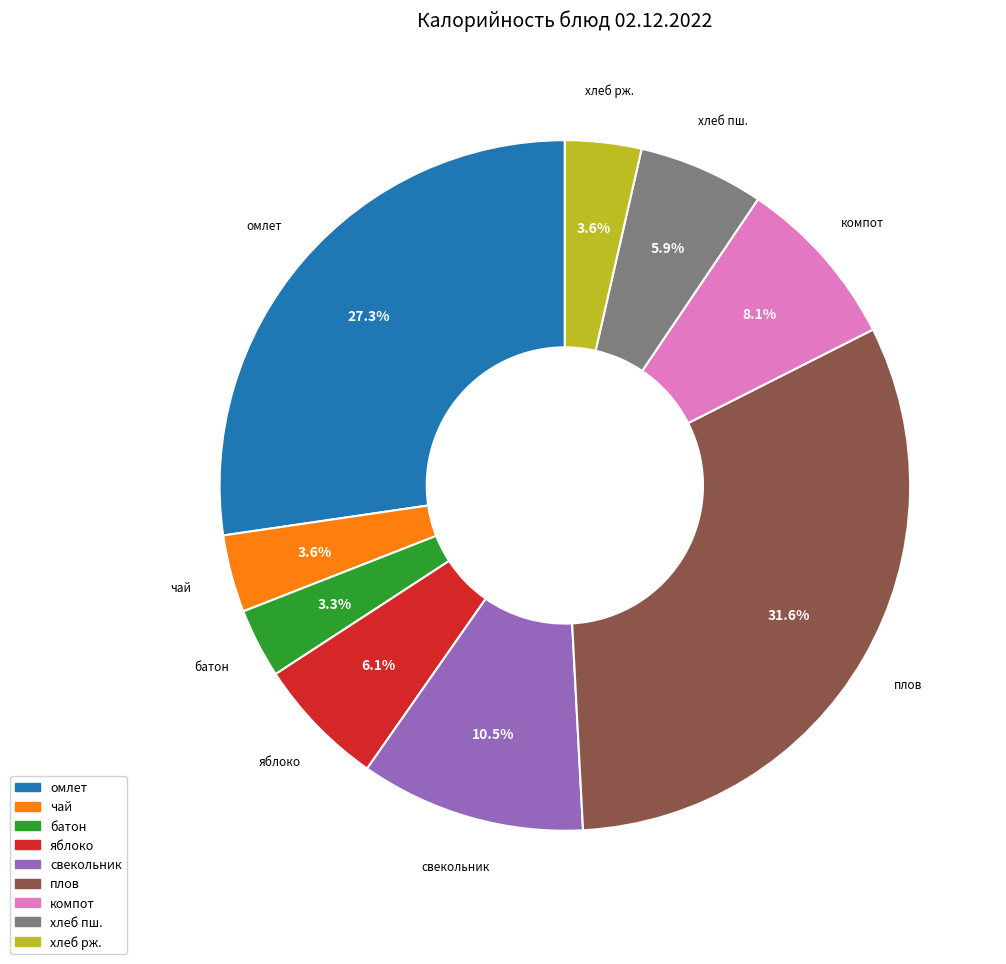

Count the number of slices in the pie.

9